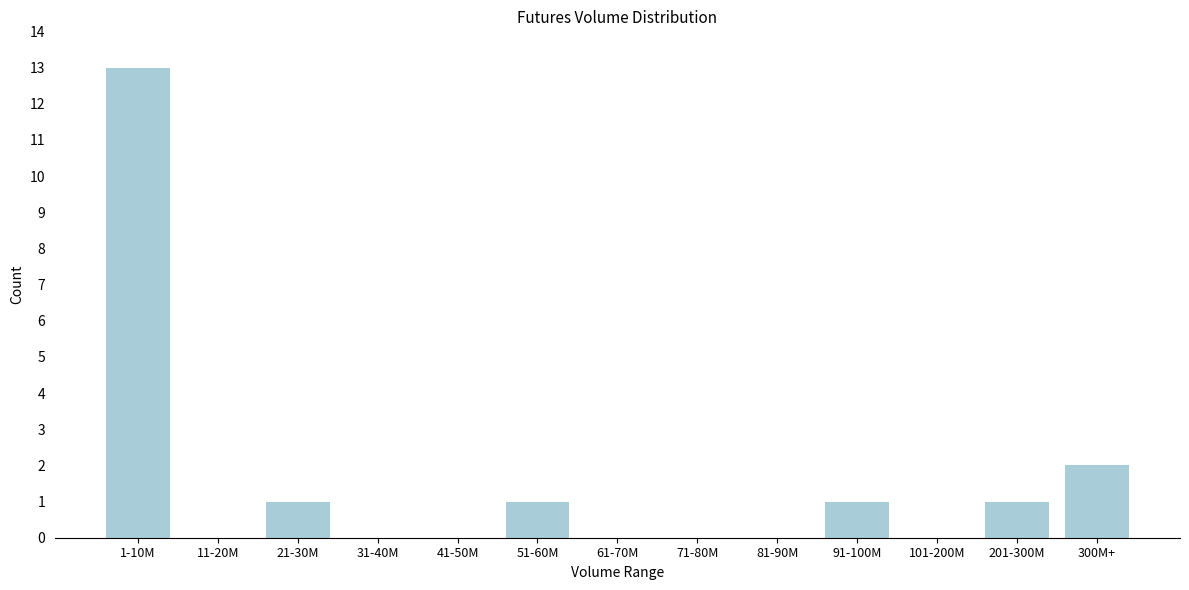

Reading right to left, what are all the values shown in this chart?

300M+=2	201-300M=1	101-200M=0	91-100M=1	81-90M=0	71-80M=0	61-70M=0	51-60M=1	41-50M=0	31-40M=0	21-30M=1	11-20M=0	1-10M=13